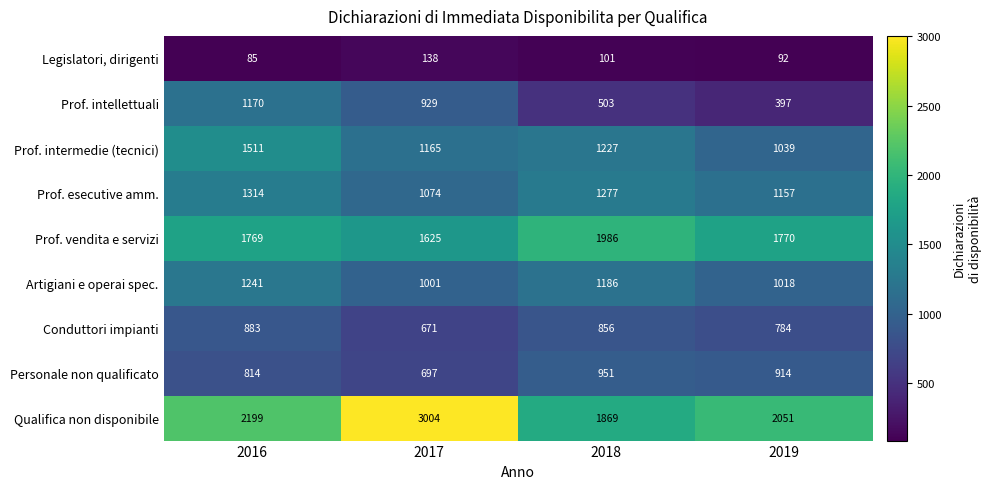

The Prof. vendita e servizi series shows 1625 at 2017. True or false?

True